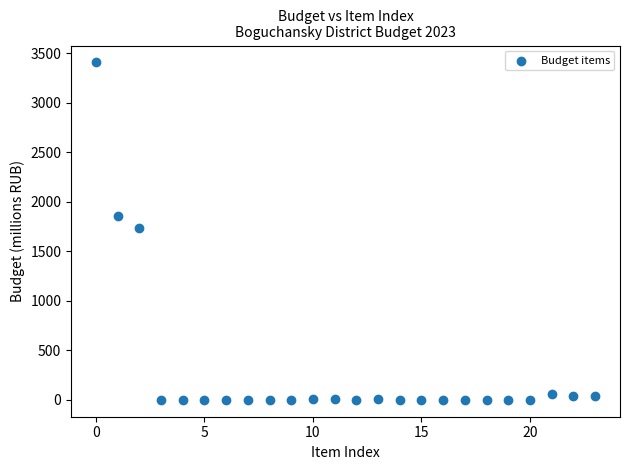

What is the range of Y values (max minus min)?

3405.9